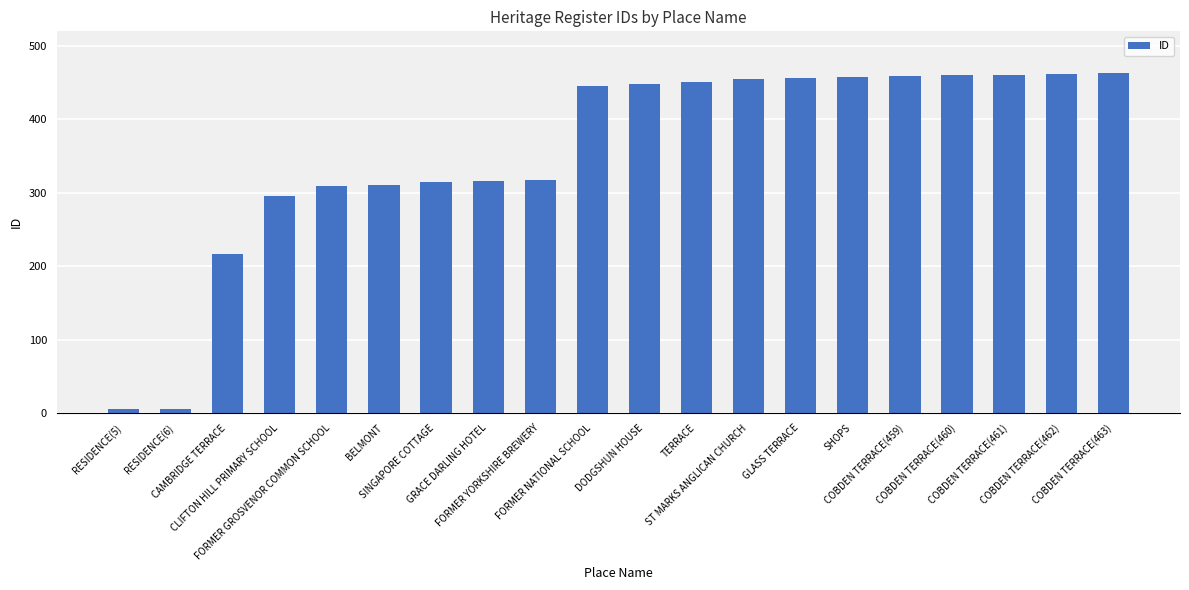

Where is the data nearest to the value 234?

CAMBRIDGE TERRACE